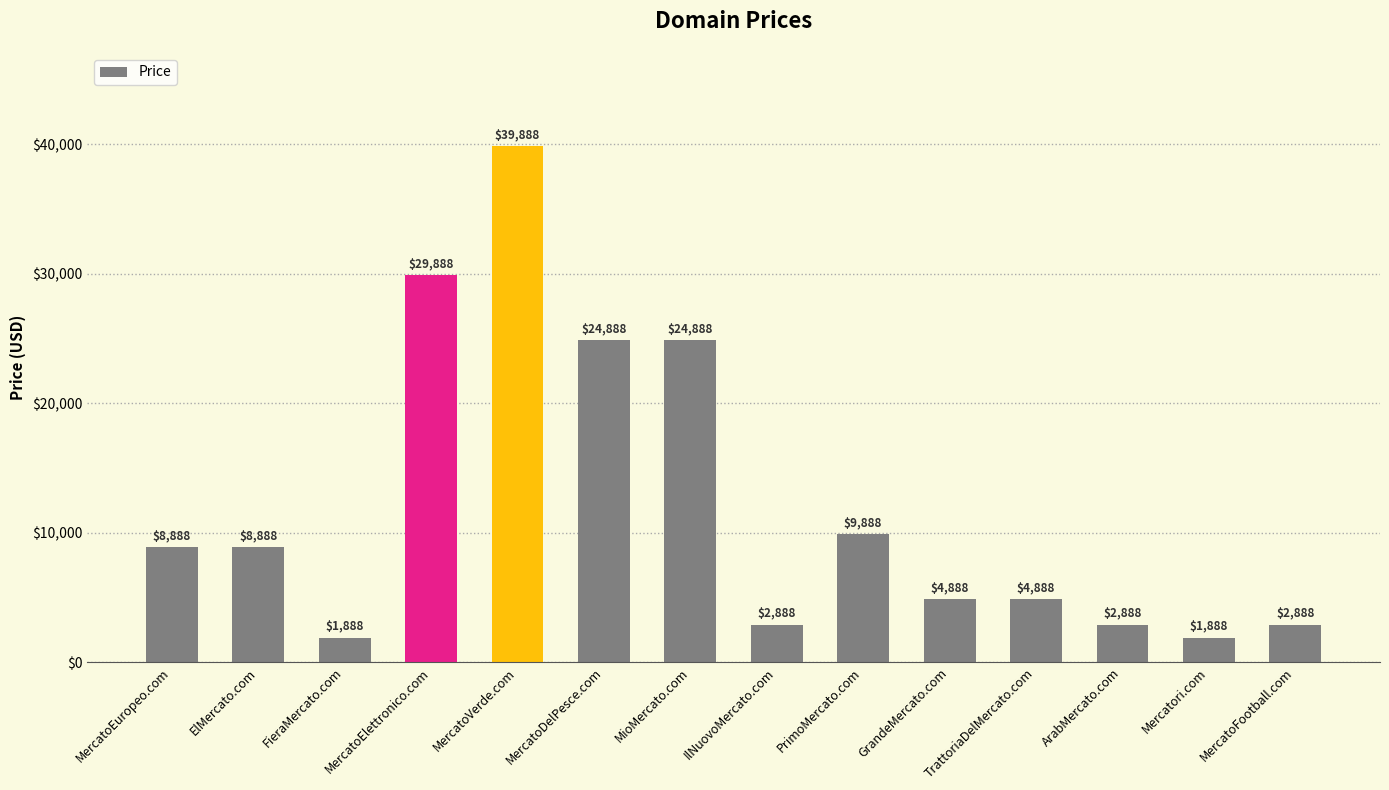

What is the maximum value shown in the chart?

39888